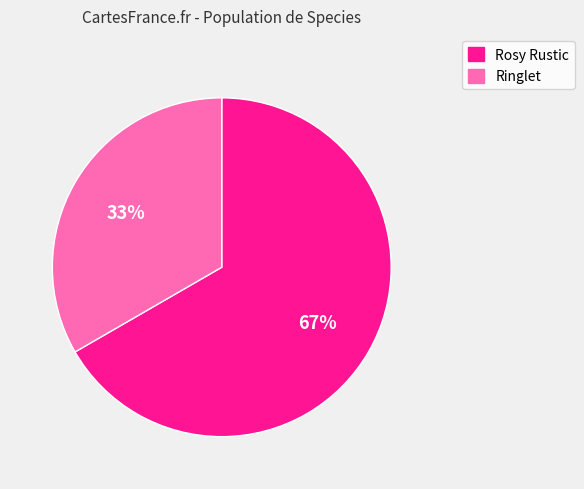

The Rosy Rustic slice represents 67% of the pie. True or false?

True